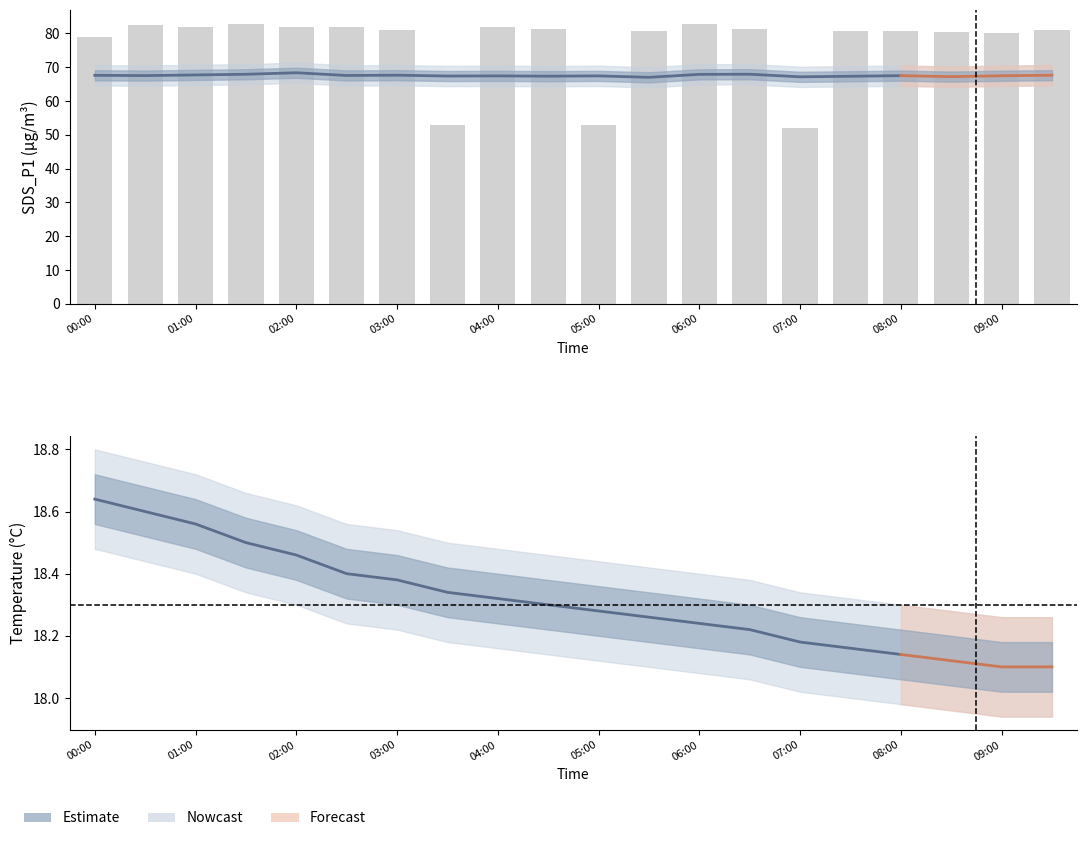

Rank the series at 13 from highest to lowest value.

SDS_P1, Temp